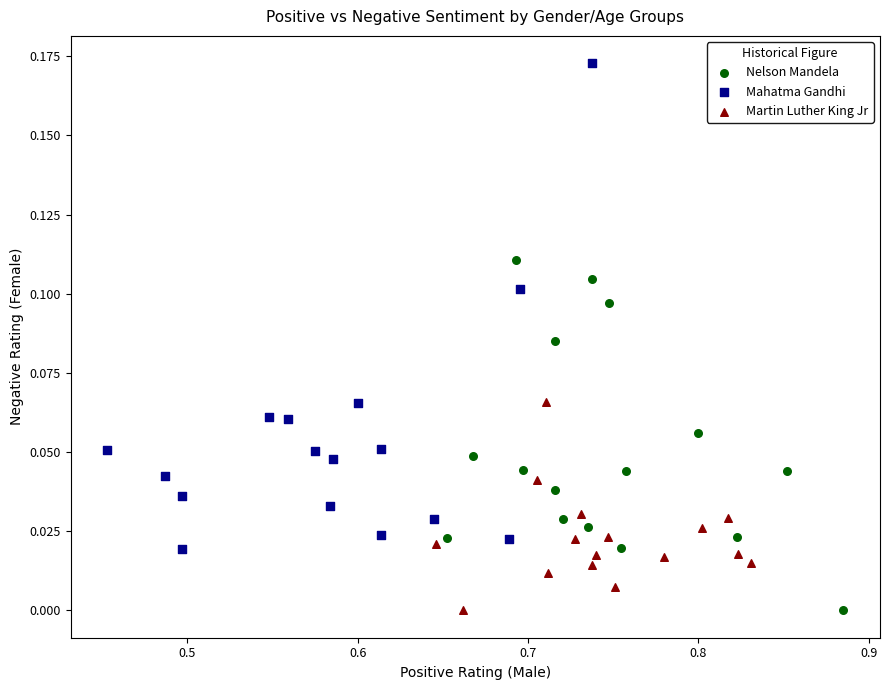

Which series has the largest Y range (max minus min)?

Mahatma Gandhi